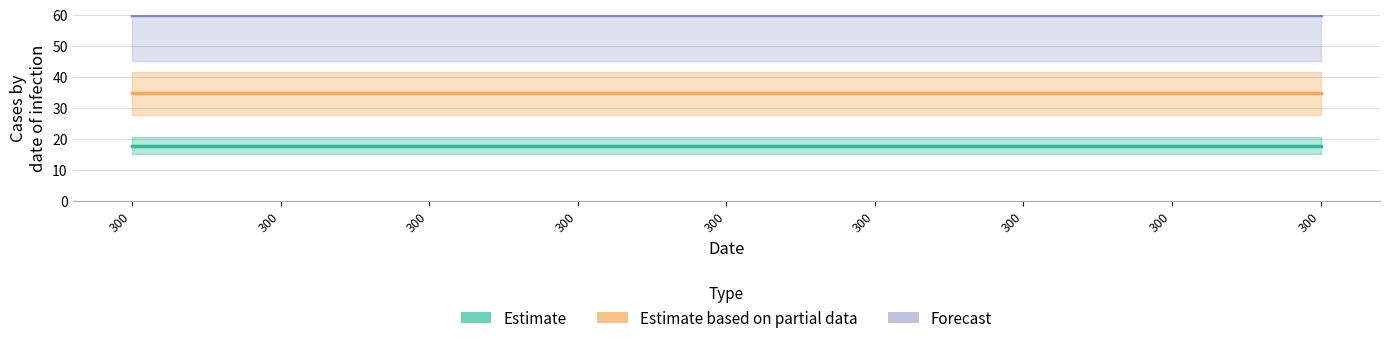

Is it true that Estimate based on partial data equals 34.7 at 300?

True